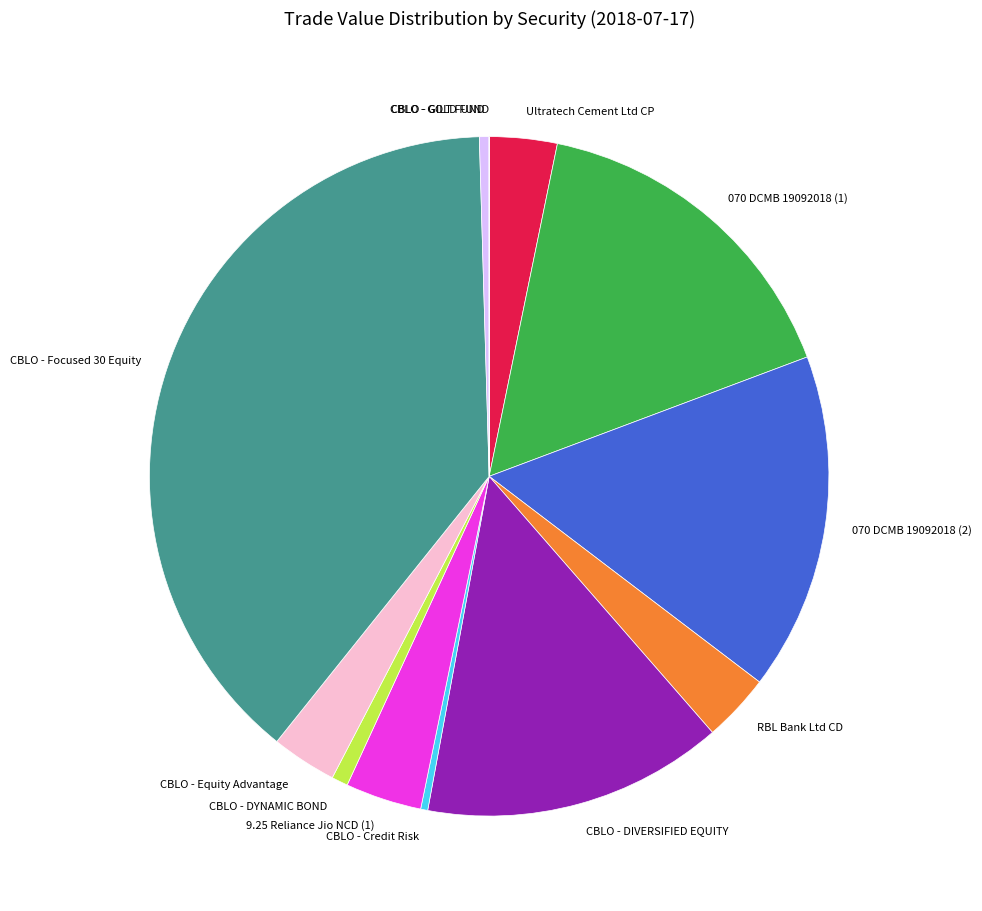

What is the largest slice in the pie chart?

CBLO - Focused 30 Equity